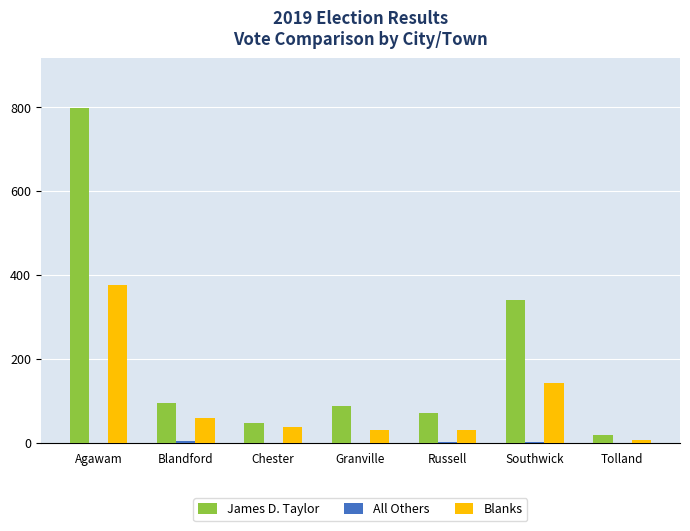

Where is Blanks nearest to the value 192?

Southwick